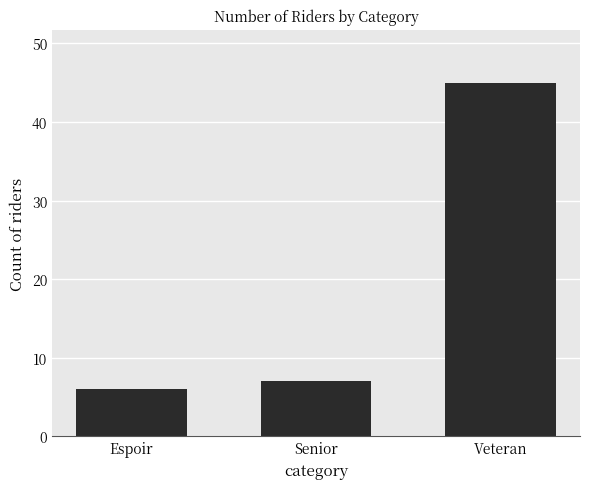

Rank the categories by value from highest to lowest.

Veteran, Senior, Espoir